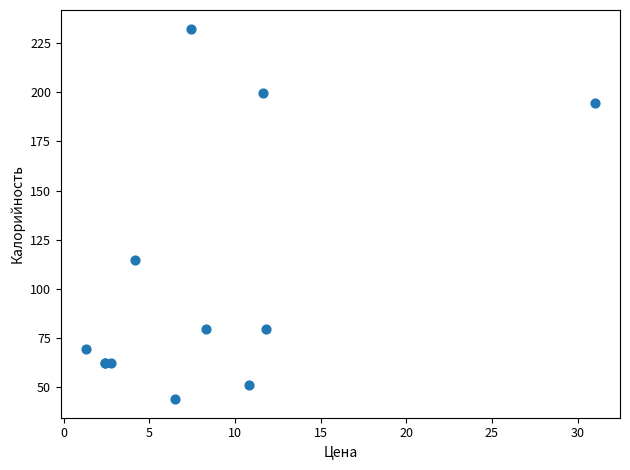

What Y value in the scatter plot is closest to 138?

114.9